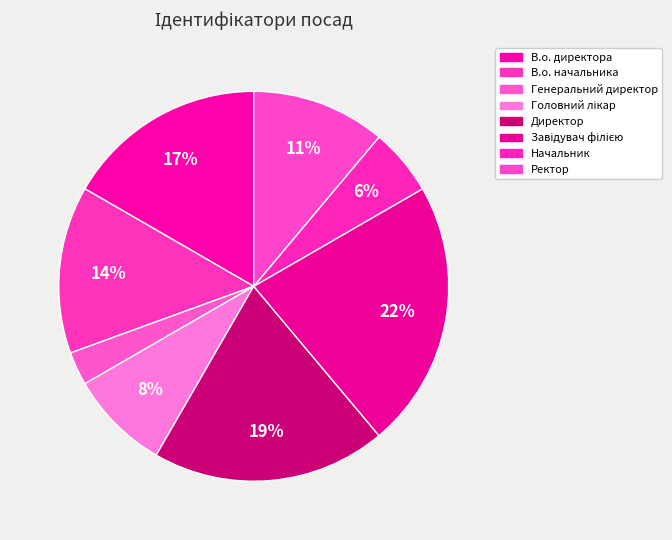

Which has a higher value, Завідувач філією or Директор?

Завідувач філією